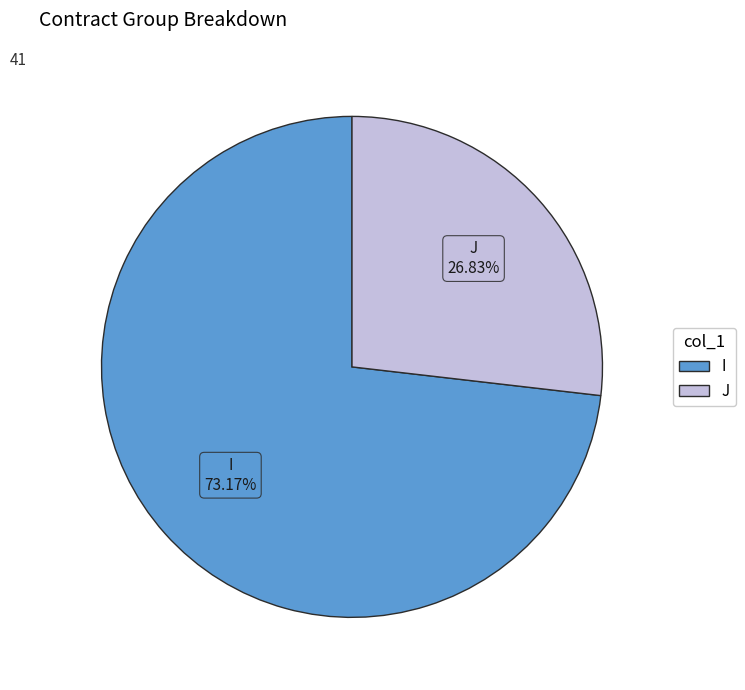

Does any single category account for the majority?

Yes